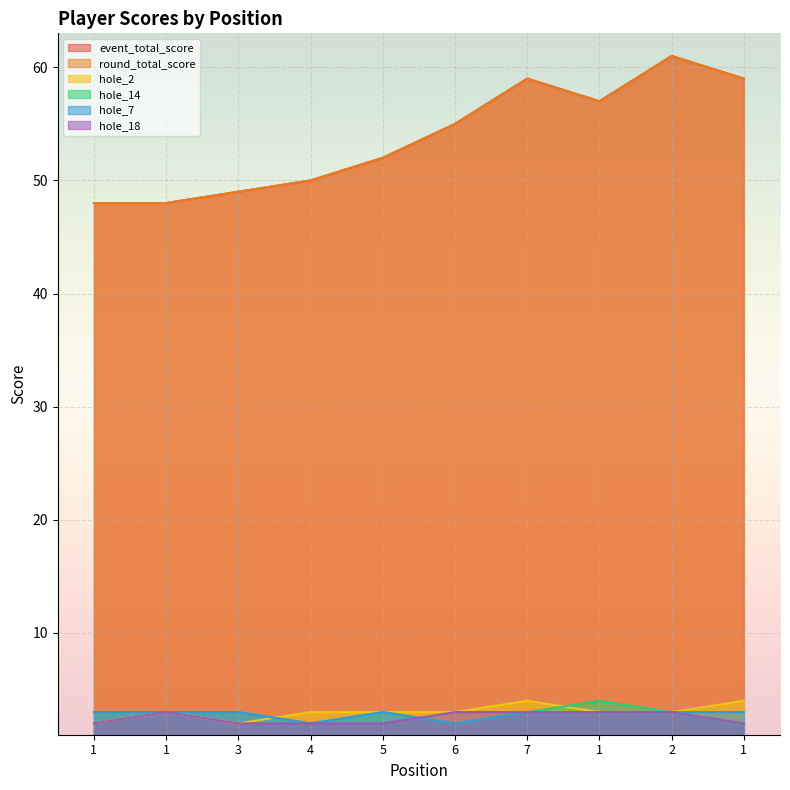

List the series in order of their peak value, highest first.

event_total_score, round_total_score, hole_2, hole_14, hole_7, hole_18